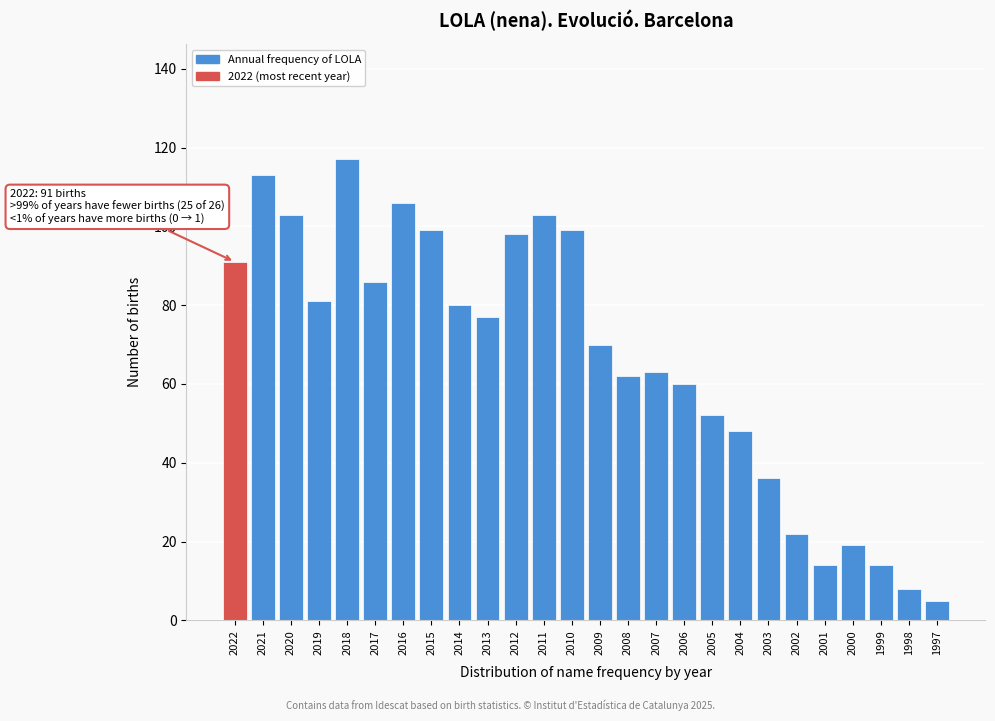

Reading left to right, list all the values displayed in this chart.

91	113	103	81	117	86	106	99	80	77	98	103	99	70	62	63	60	52	48	36	22	14	19	14	8	5